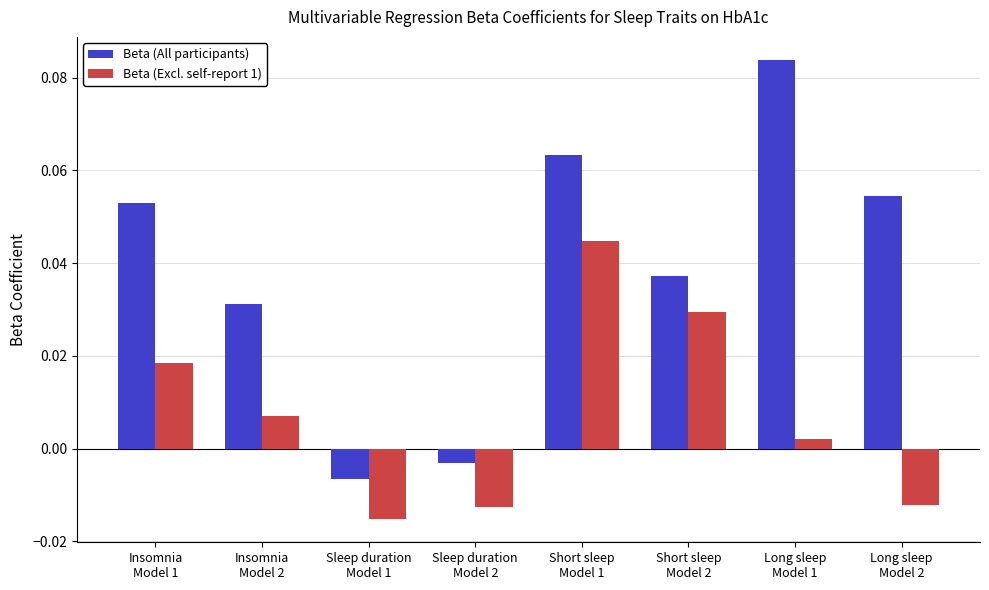

Which series has the widest spread of values?

Beta (All participants)